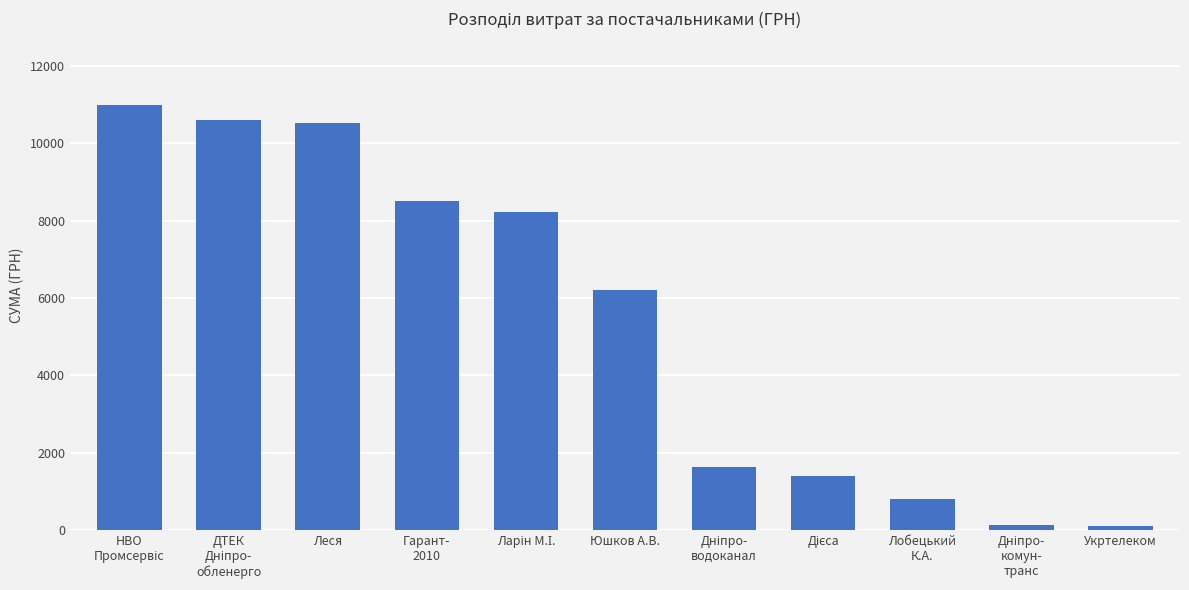

At which label is the value closest to 5544?

Юшков А.В.